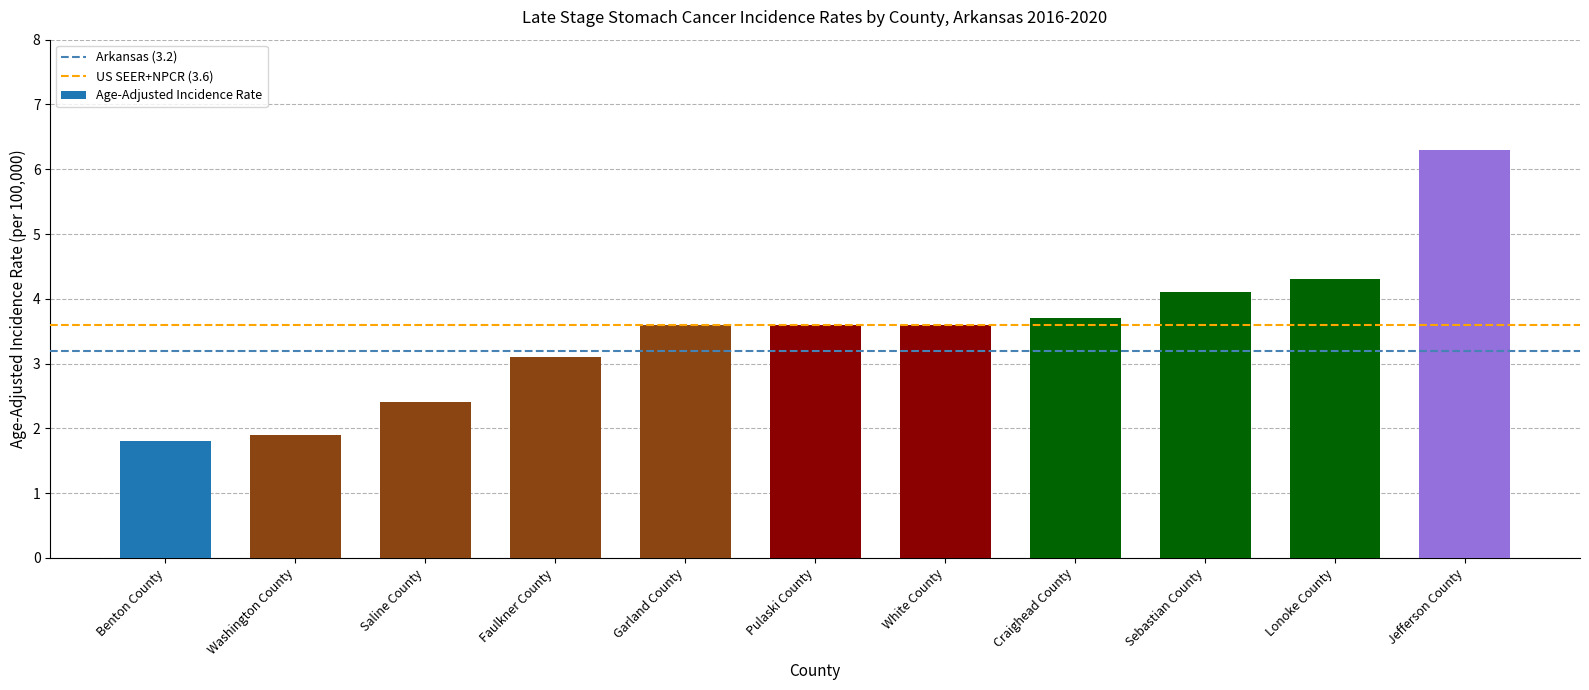

Reading left to right, list all the values displayed in this chart.

Benton County=1.8	Washington County=1.9	Saline County=2.4	Faulkner County=3.1	Garland County=3.6	Pulaski County=3.6	White County=3.6	Craighead County=3.7	Sebastian County=4.1	Lonoke County=4.3	Jefferson County=6.3